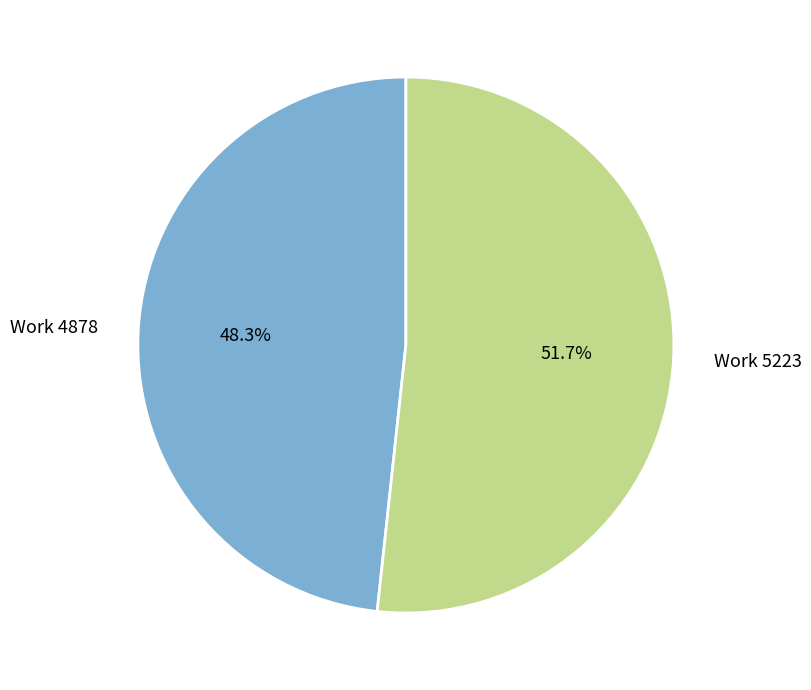

What percentage do Work 5223 and Work 4878 together represent?

100.0%